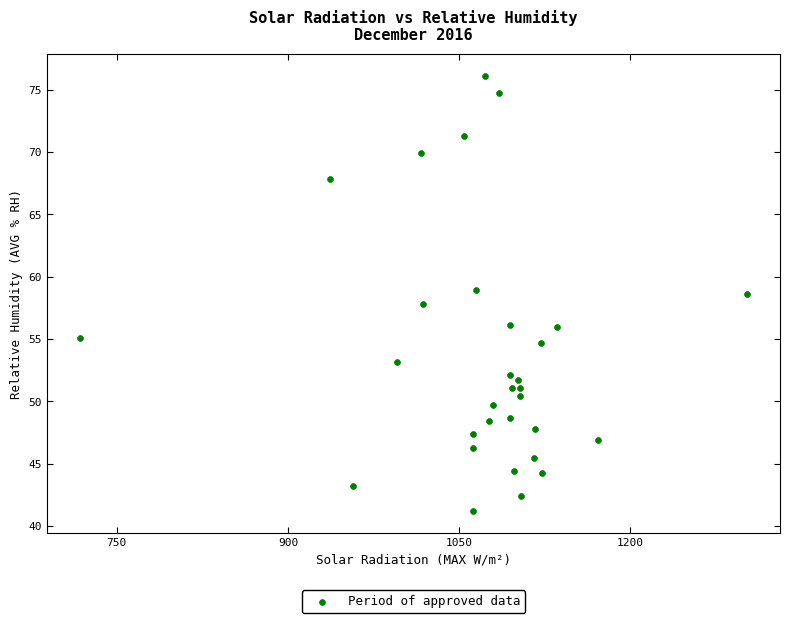

What is the range of Y values (max minus min)?

34.9